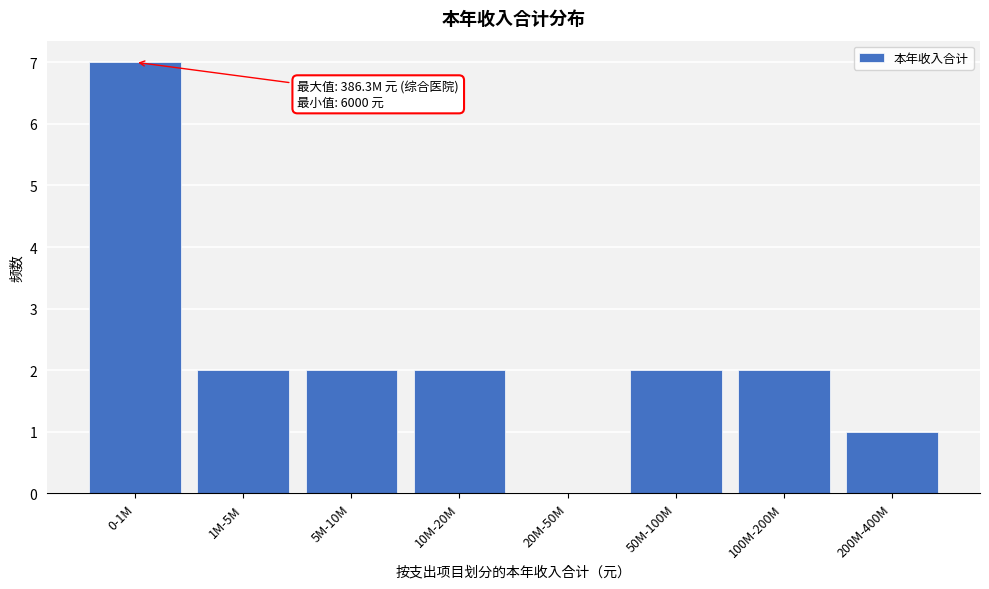

Reading left to right, extract all data points from this chart.

0-1M=7	1M-5M=2	5M-10M=2	10M-20M=2	20M-50M=0	50M-100M=2	100M-200M=2	200M-400M=1